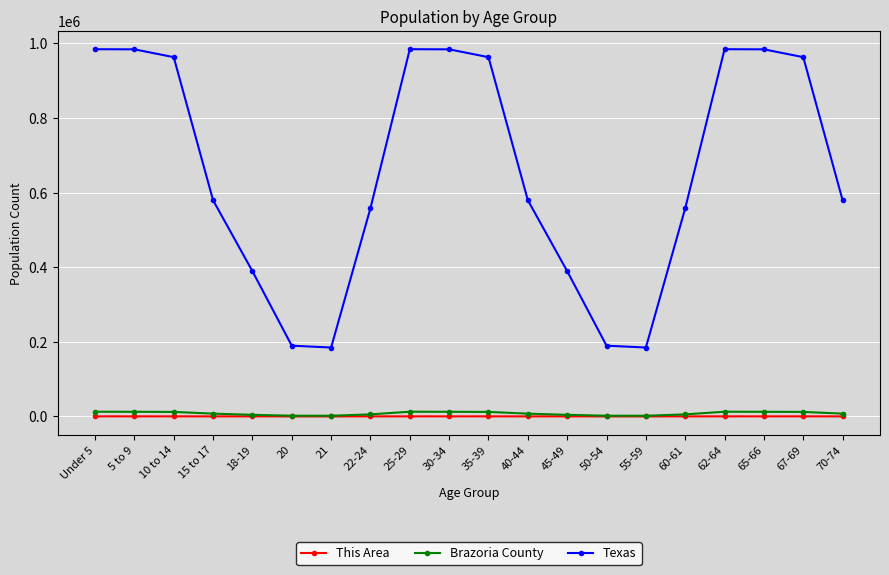

Which series changed the most between 22-24 and 30-34?

Texas